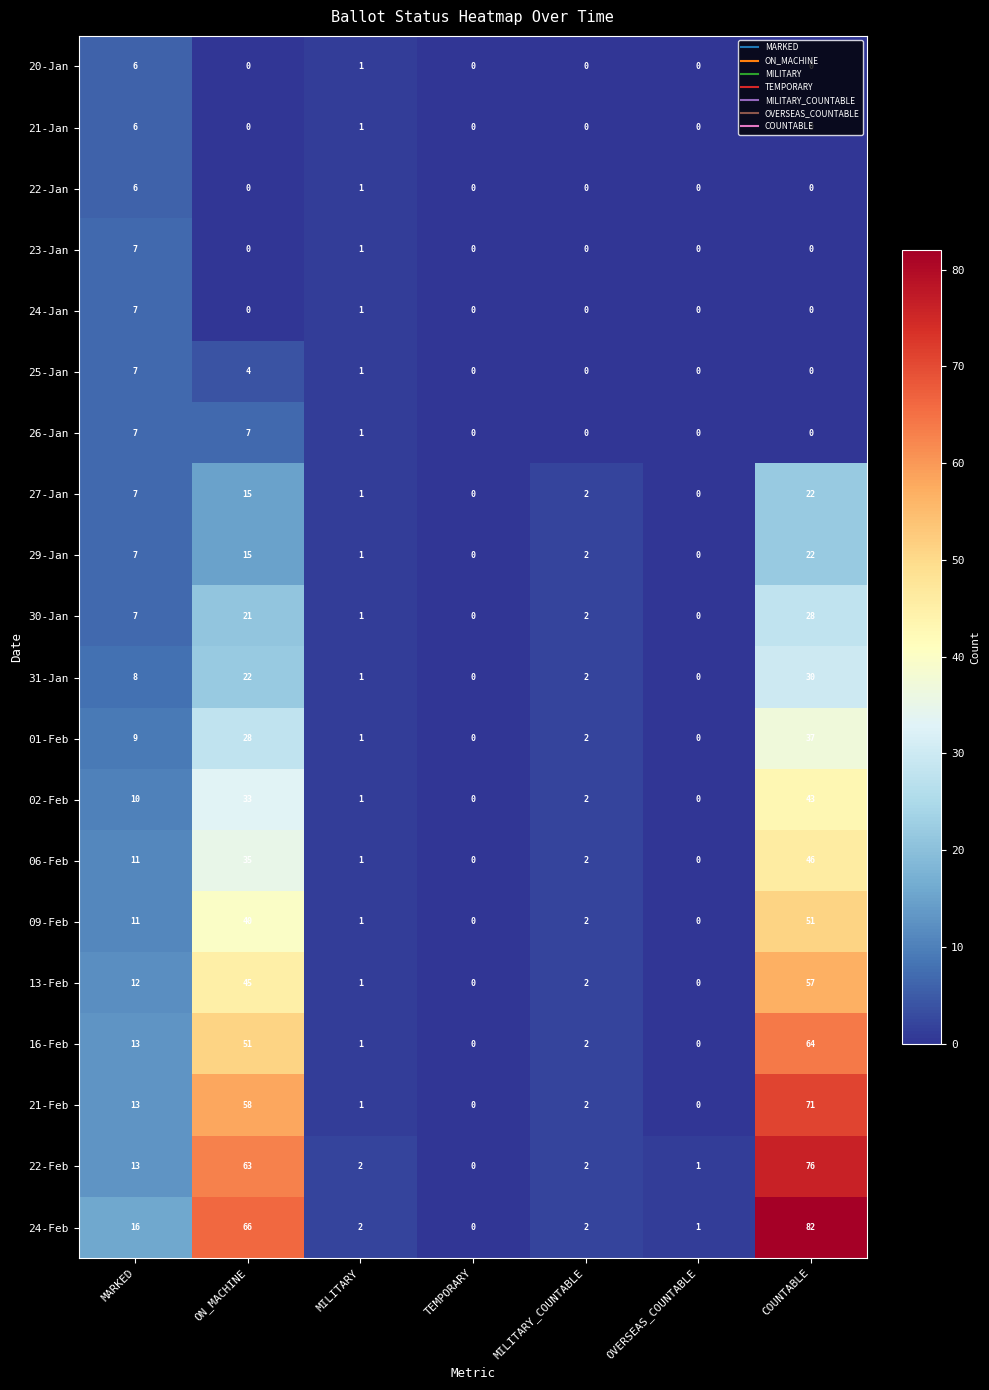

How many 22-Jan values are between 0 and 1?

6